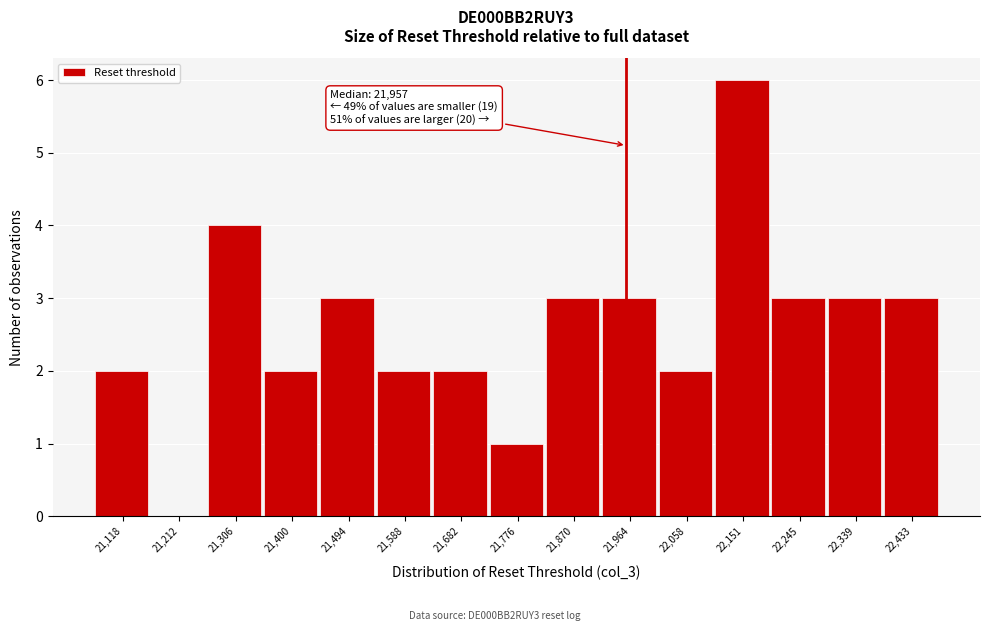

Which range on the x-axis has the tallest bar?

22100 to 22200